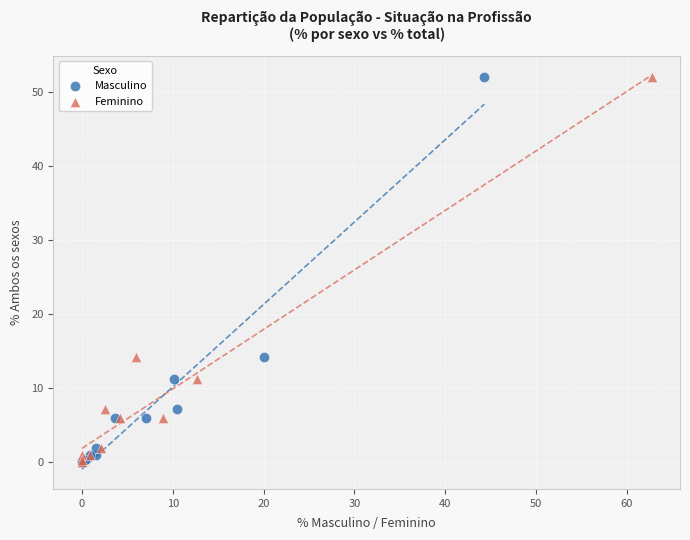

What are all the series names shown in the legend?

Masculino, Feminino